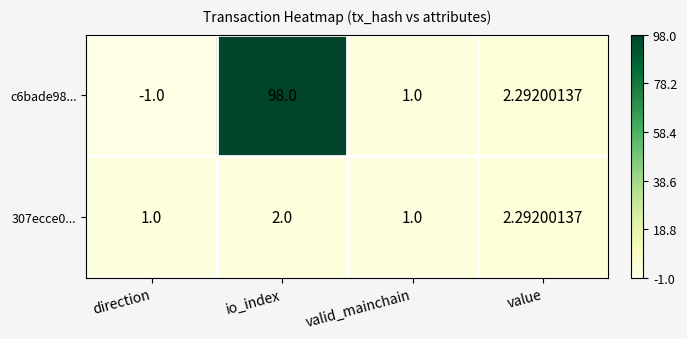

At io_index, list the series in order from largest to smallest.

c6bade98..., 307ecce0...